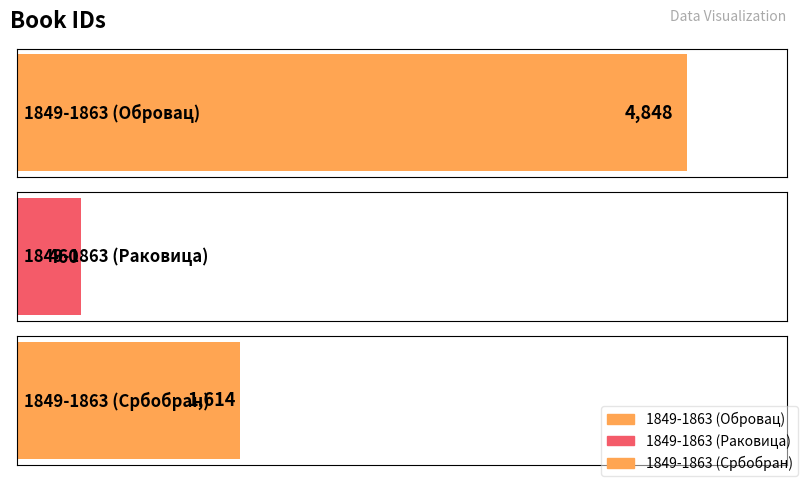

How many values are between 460 and 4848?

3